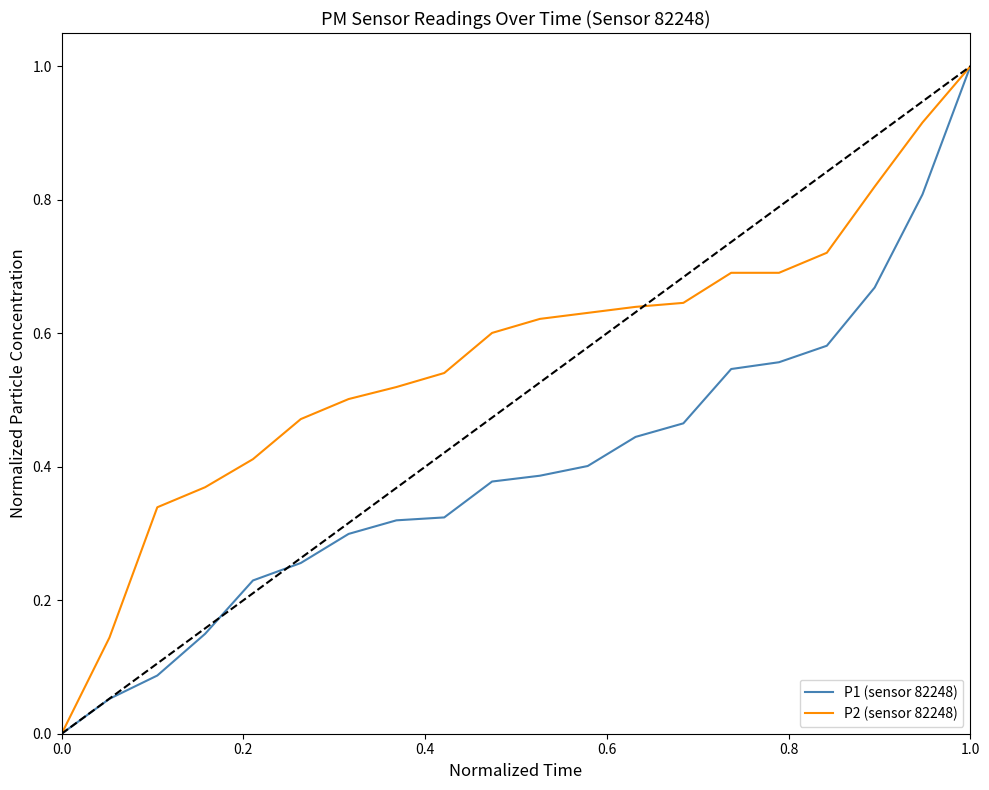

Which series has the largest total across all categories?

P2 (sensor 82248)